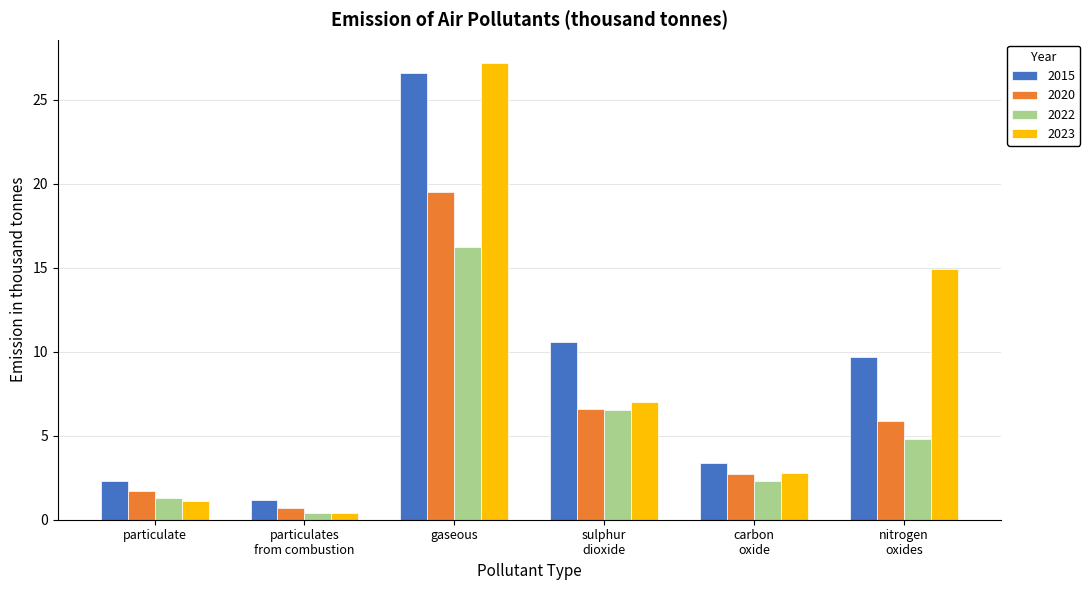

Which series changed the most between gaseous and nitrogen
oxides?

2015